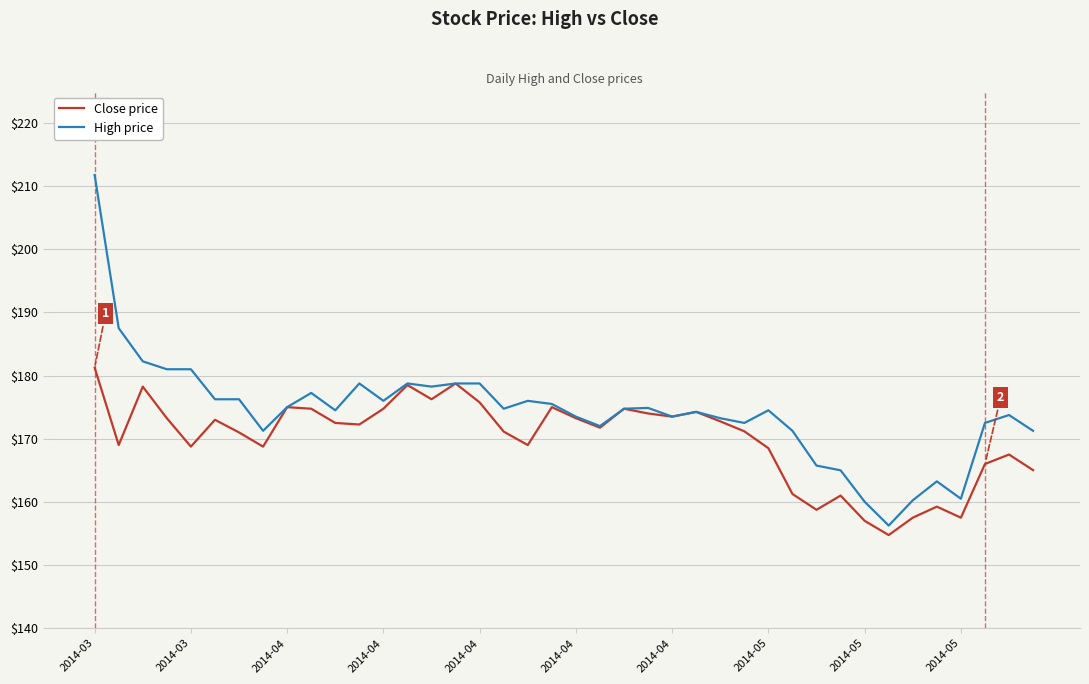

Rank the series by their average value, from lowest to highest.

Close price, High price